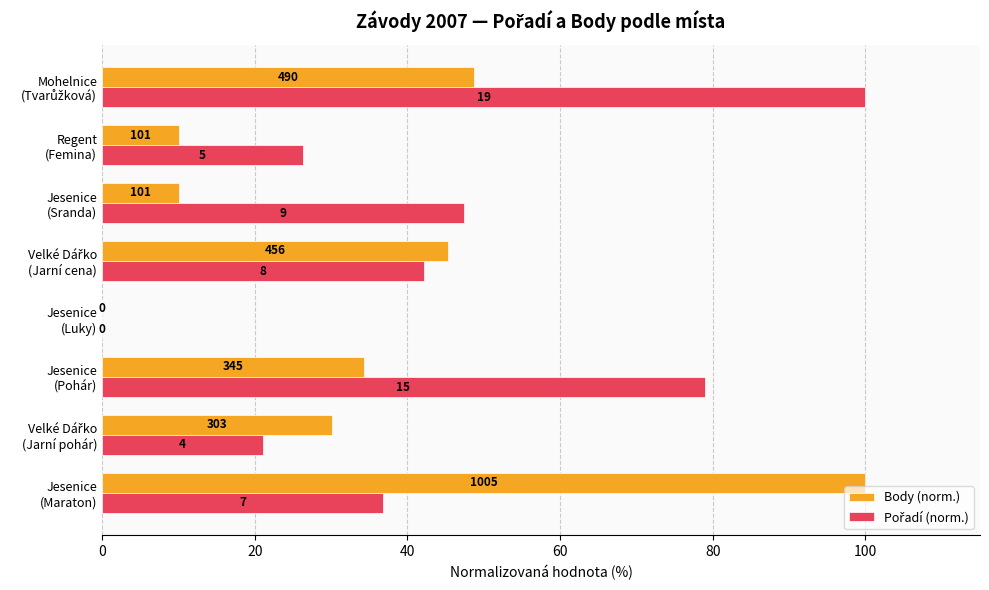

Count the number of data series in this chart.

2